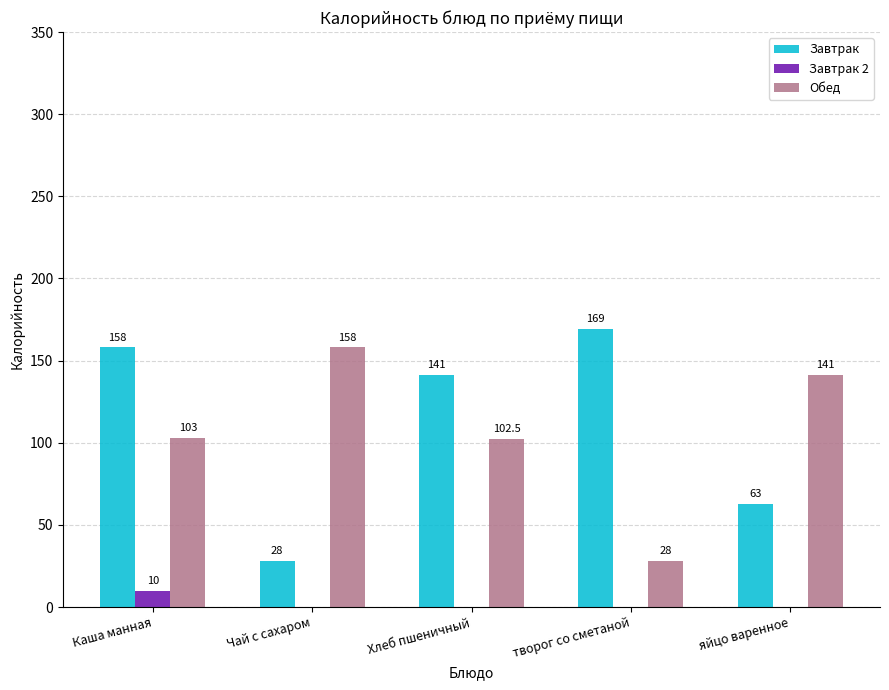

Is it true that Обед equals 103.0 at Каша манная?

True